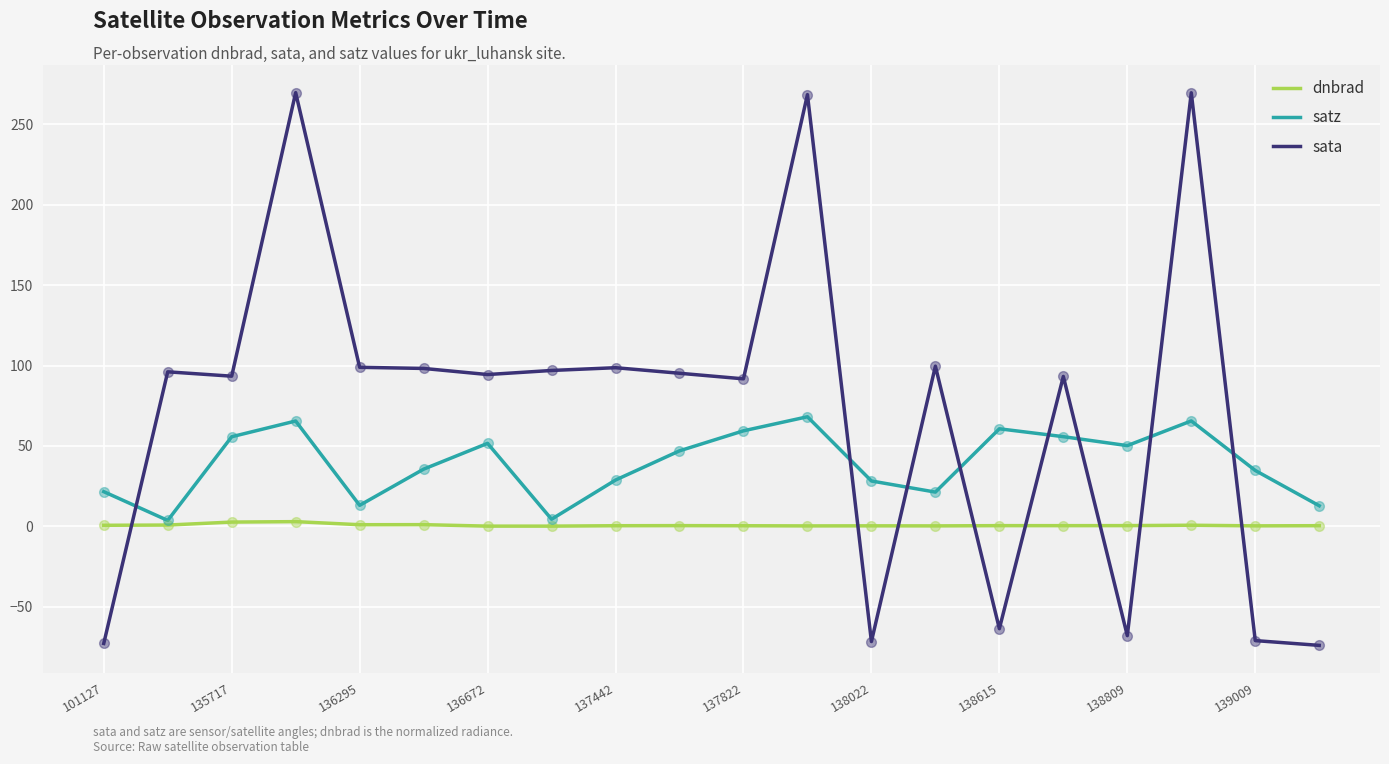

List the series in order of their overall mean, lowest first.

dnbrad, satz, sata